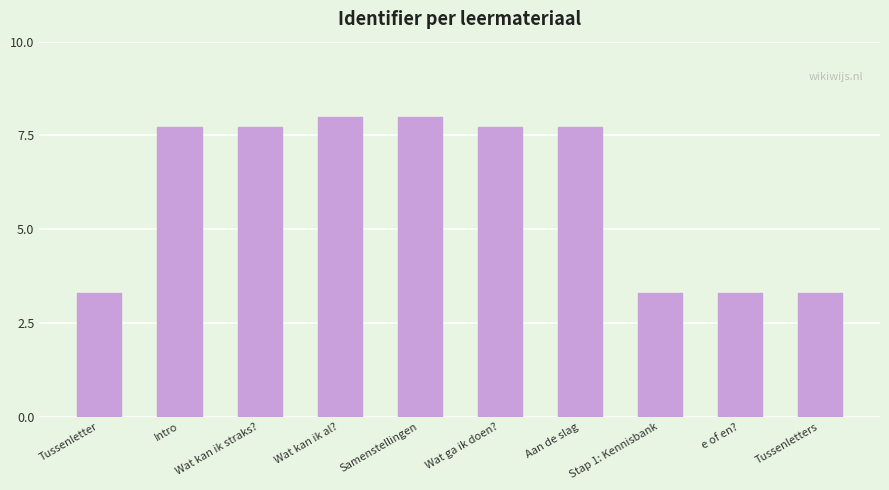

What is the sum of all values?

60.0